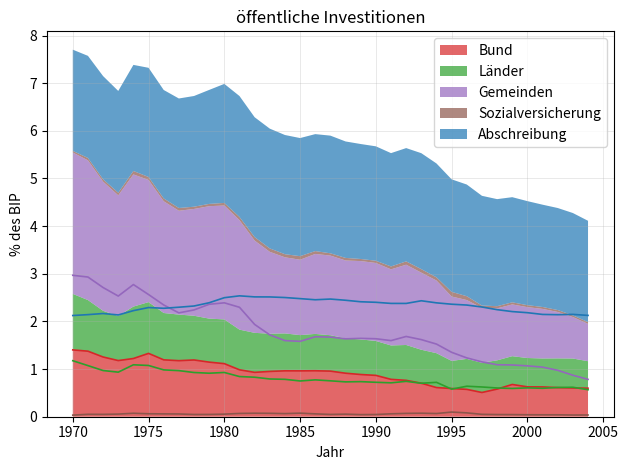

How many data points does each series have?

35